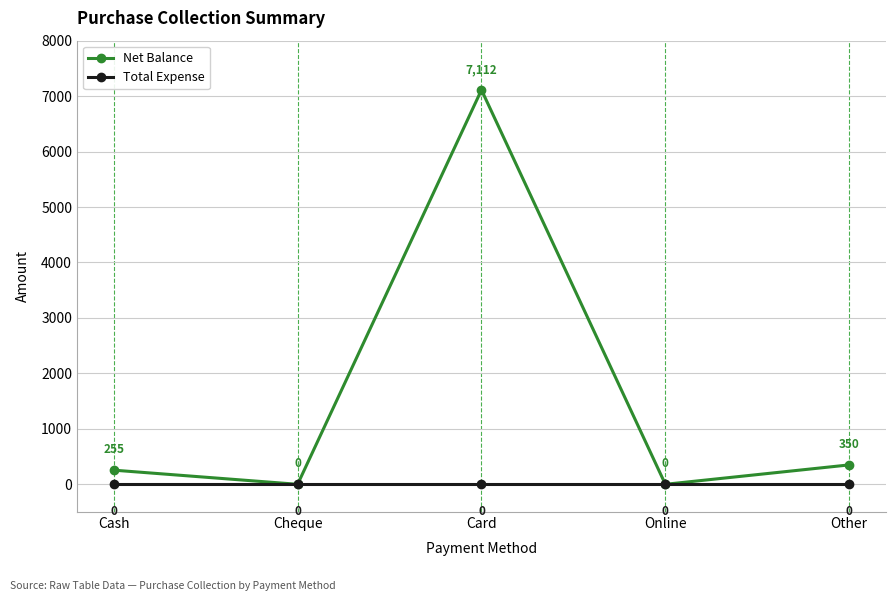

Which series has the widest spread of values?

Net Balance